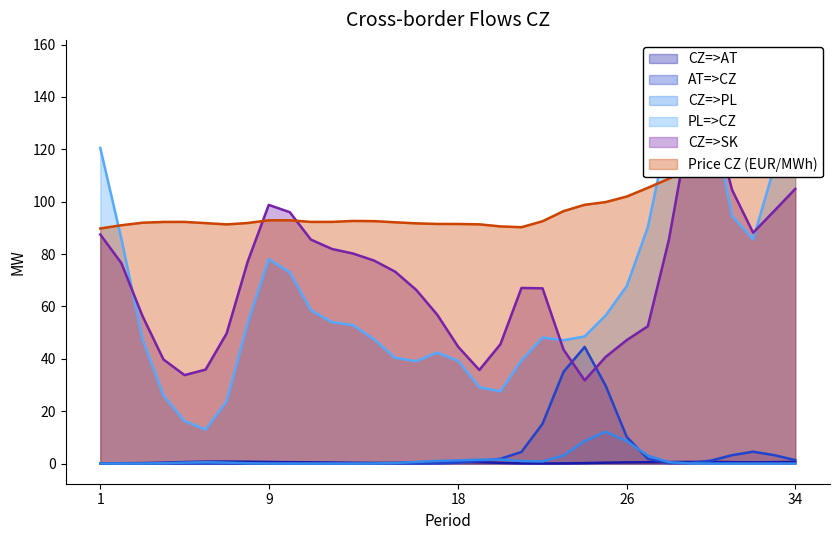

Which series has the largest range (max minus min)?

CZ=>SK